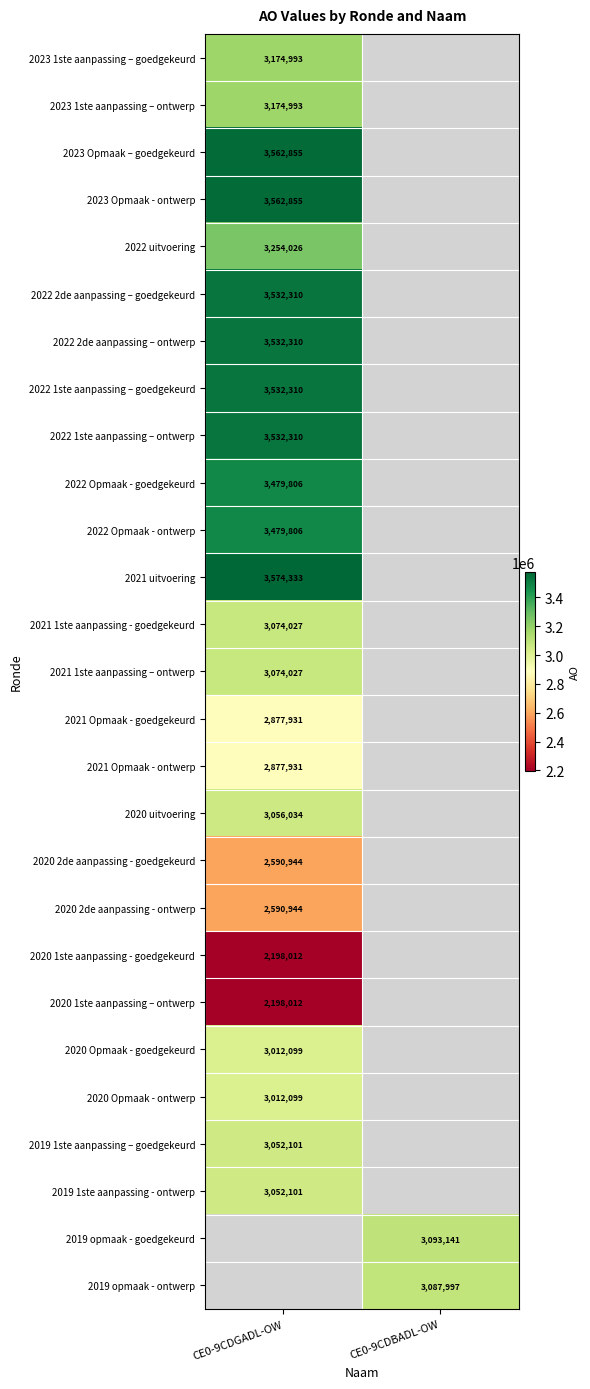

The value of 2023 1ste aanpassing – goedgekeurd at CE0-9CDGADL-OW is 1335638. True or false?

False